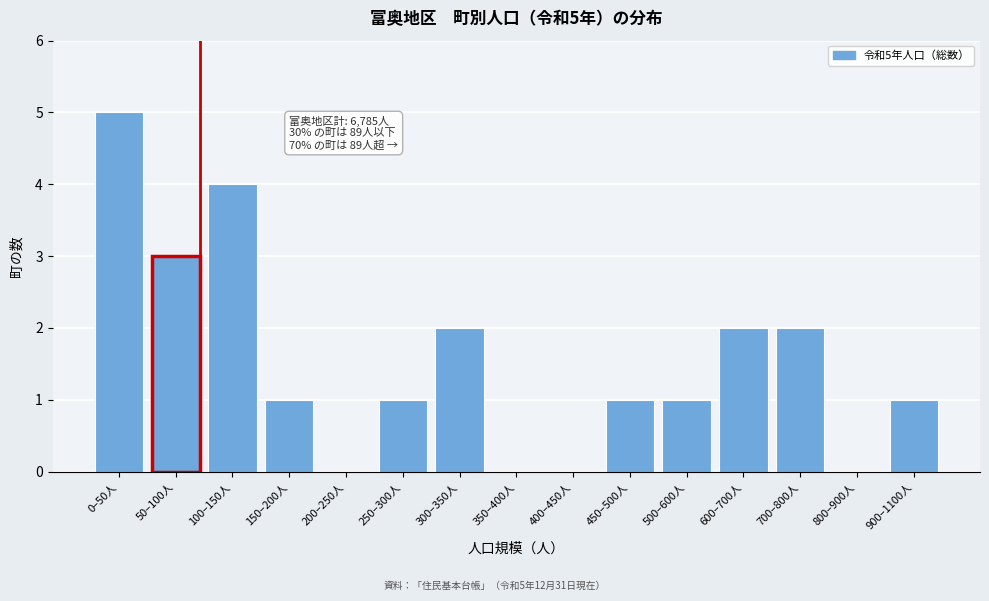

Reading left to right, what are all the values shown in this chart?

0–50人=5	50–100人=3	100–150人=4	150–200人=1	200–250人=0	250–300人=1	300–350人=2	350–400人=0	400–450人=0	450–500人=1	500–600人=1	600–700人=2	700–800人=2	800–900人=0	900–1100人=1